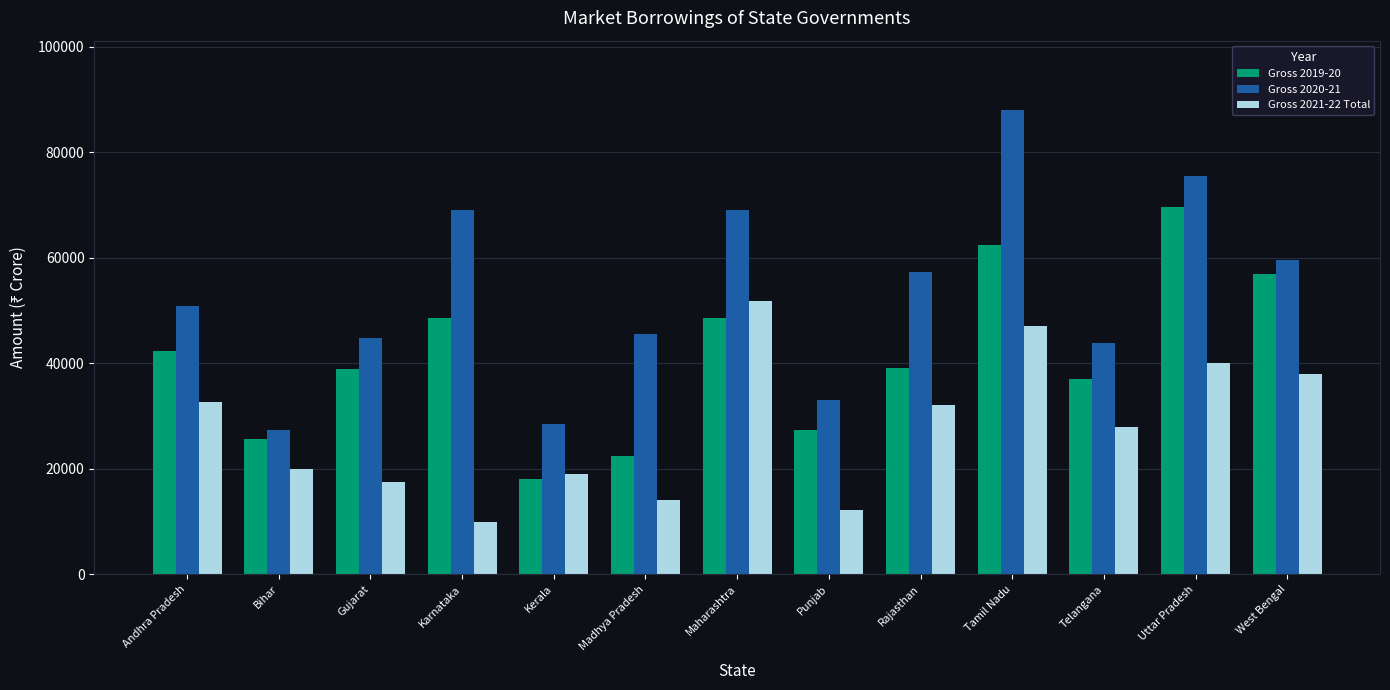

The Gross 2021-22 Total series shows 20000 at Bihar. True or false?

True